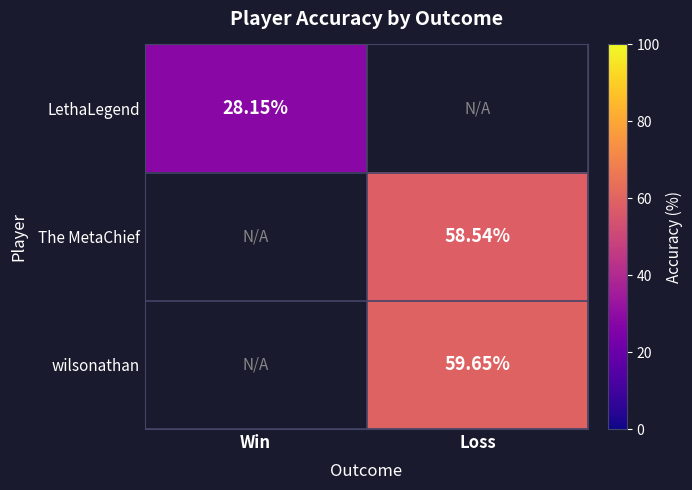

At which label does The MetaChief first exceed 58?

Loss